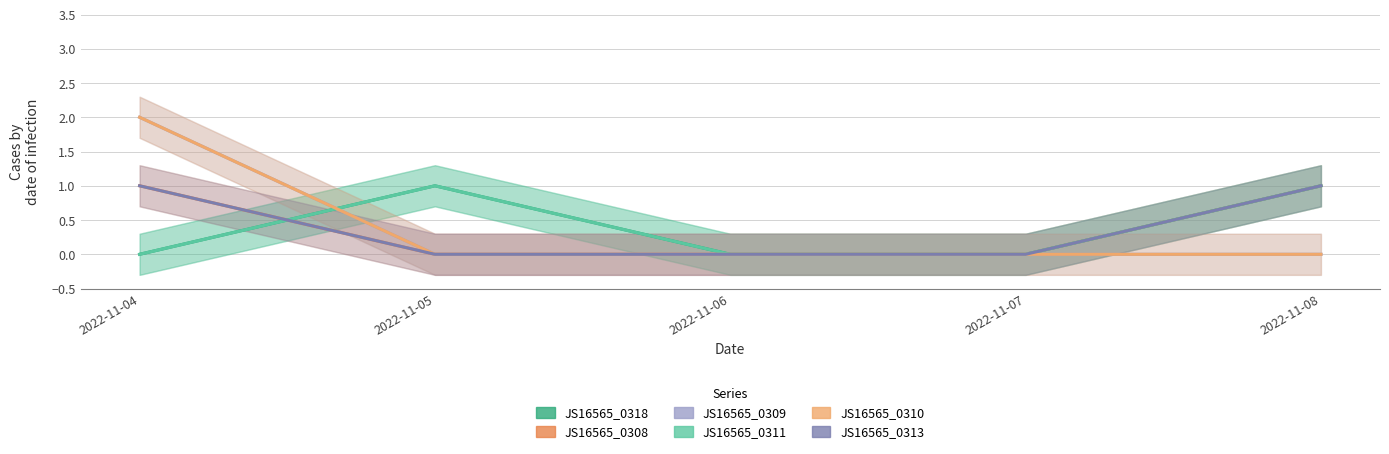

The JS16565_0310 series shows -1 at 2022-11-06. True or false?

False